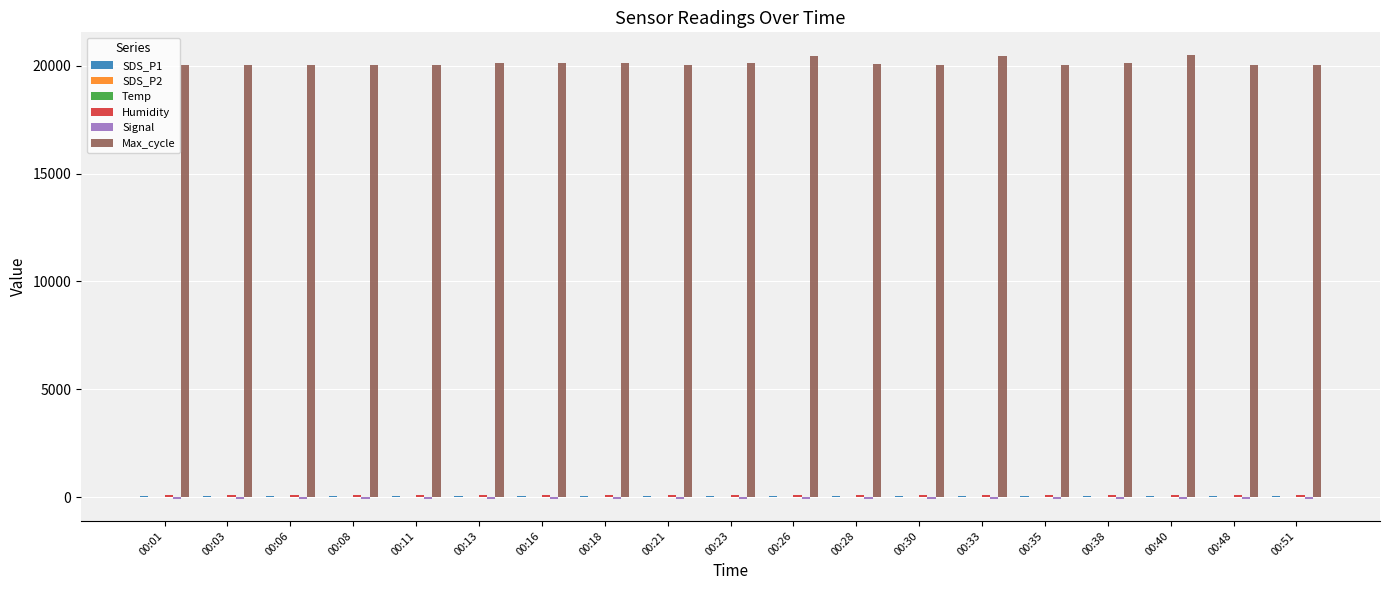

Which series has the largest total across all categories?

Max_cycle